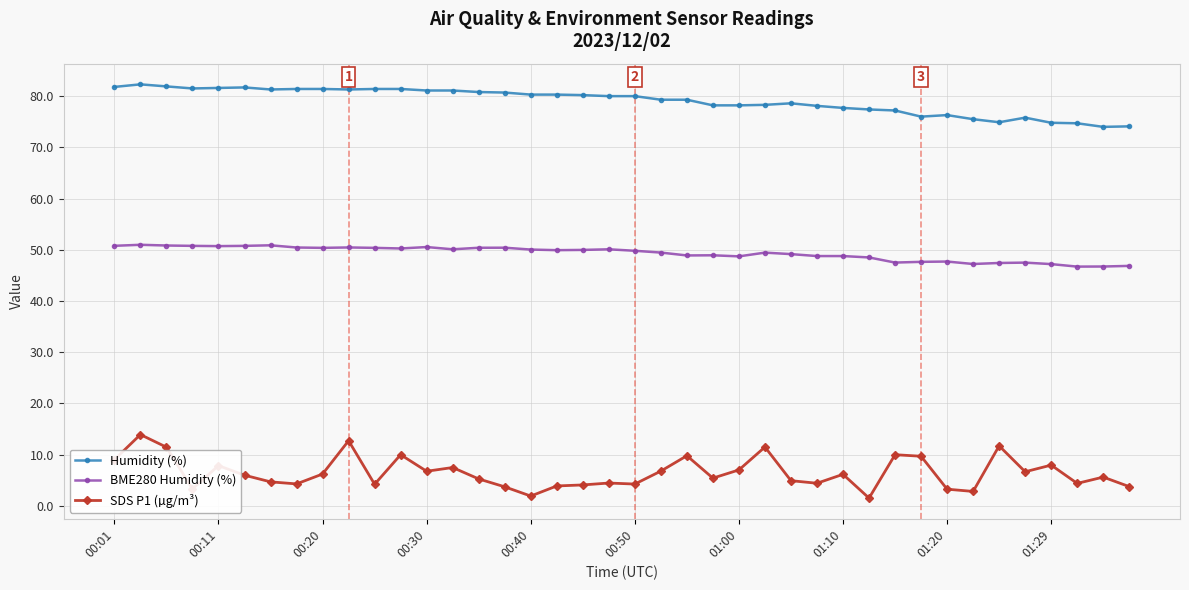

How many lines are shown in the chart?

3